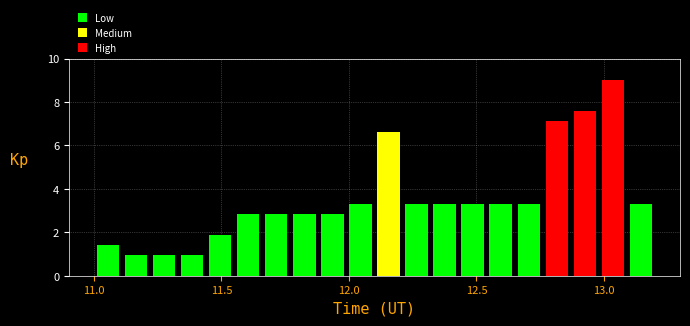

Around what value on the x-axis is the tallest bar? Give the approximate position of its centre, as read against the axis.

13.05